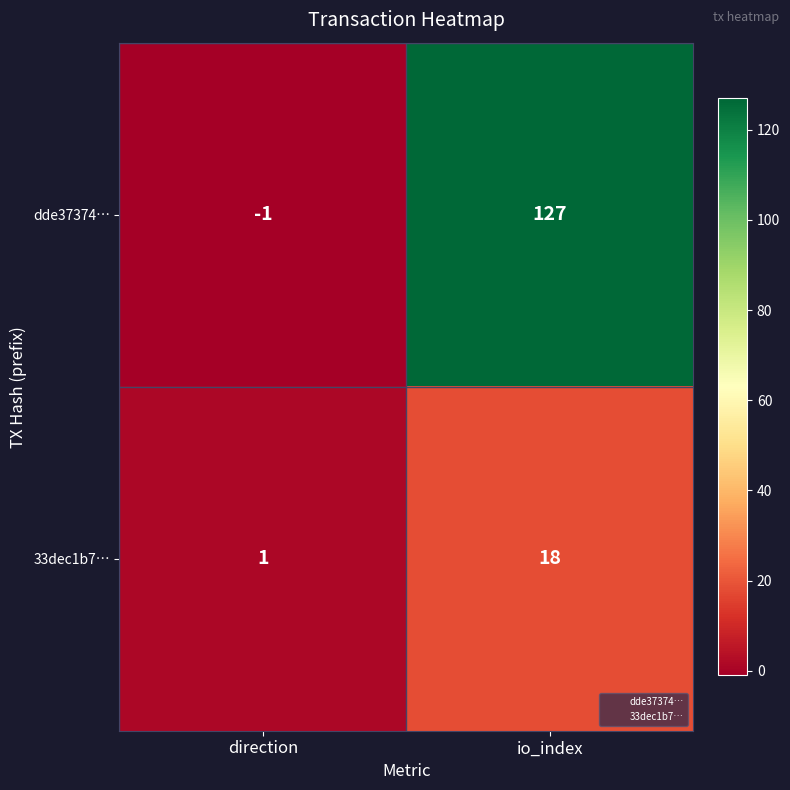

Read the dde37374… value at io_index, to the nearest 50.

150